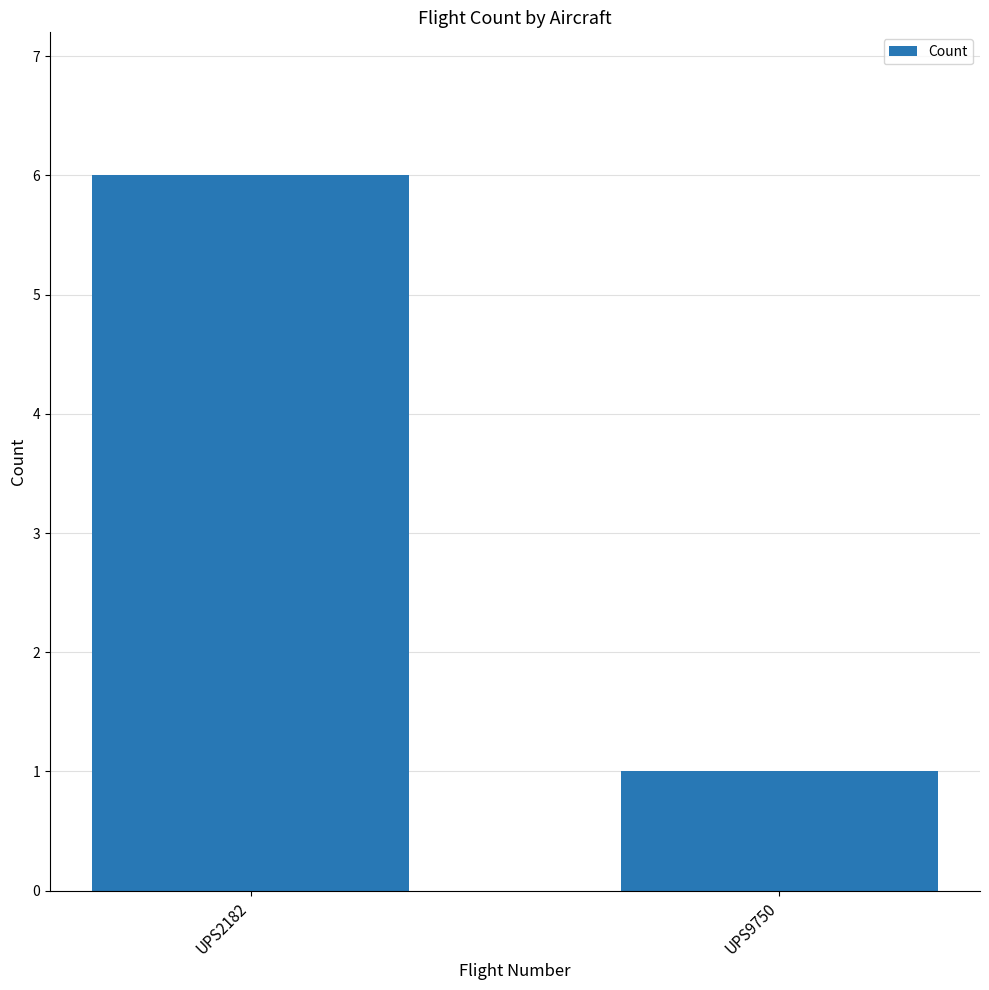

What is the change in value from UPS2182 to UPS9750?

-5